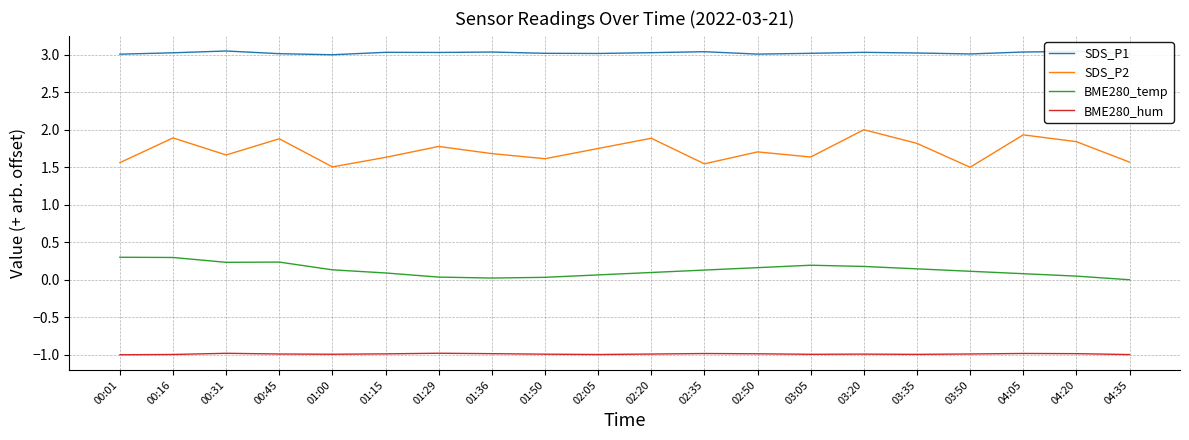

Is the value of SDS_P2 at 00:01 greater than the value of SDS_P1 at 04:35?

No